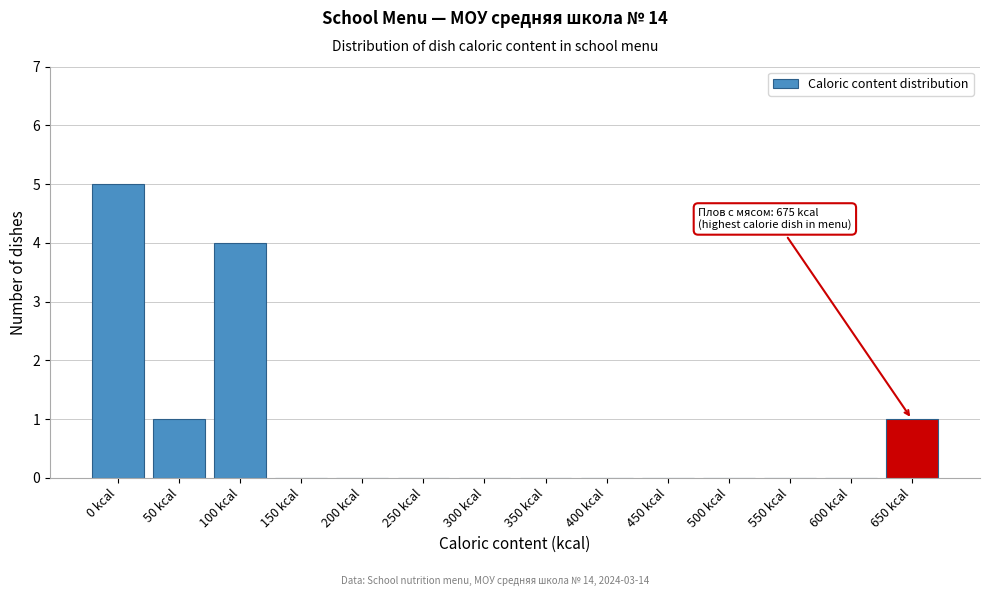

Reading left to right, what are all the values shown in this chart?

0 kcal=5	50 kcal=1	100 kcal=4	150 kcal=0	200 kcal=0	250 kcal=0	300 kcal=0	350 kcal=0	400 kcal=0	450 kcal=0	500 kcal=0	550 kcal=0	600 kcal=0	650 kcal=1